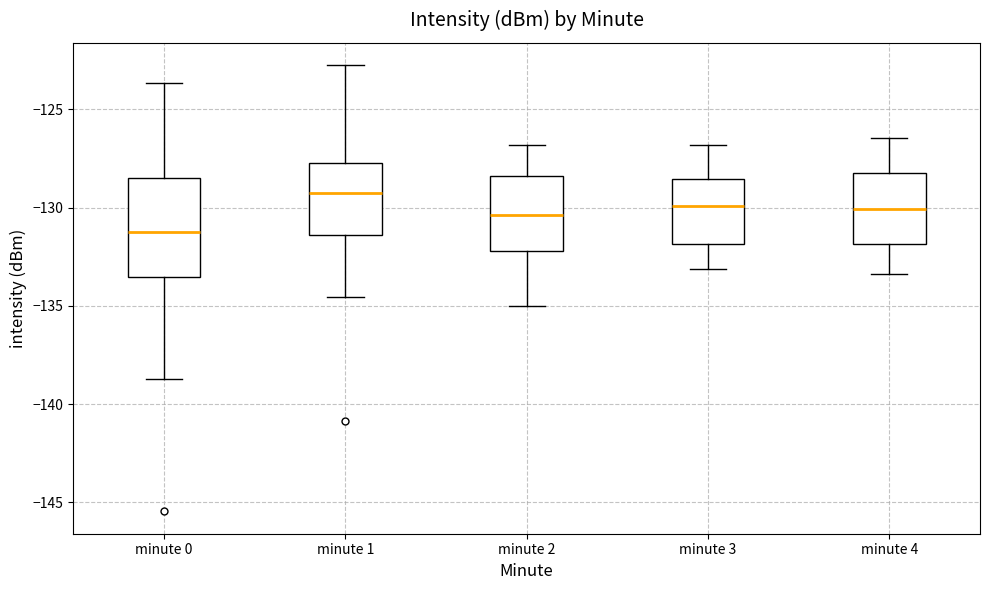

Reading left to right, transcribe this box plot: for each box, give where its median line is, the range the box spans, and where its two whiskers end, as read against the y-axis. The values are not printed on the chart, so give them approximately, as read against the axis.

minute 0: median -131.5, box -133.5 to -128.5, whiskers -138.5 to -123.5
minute 1: median -129.5, box -131.5 to -127.5, whiskers -134.5 to -122.5
minute 2: median -130.5, box -132.0 to -128.5, whiskers -135.0 to -127.0
minute 3: median -130.0, box -132.0 to -128.5, whiskers -133.0 to -127.0
minute 4: median -130.0, box -132.0 to -128.5, whiskers -133.5 to -126.5